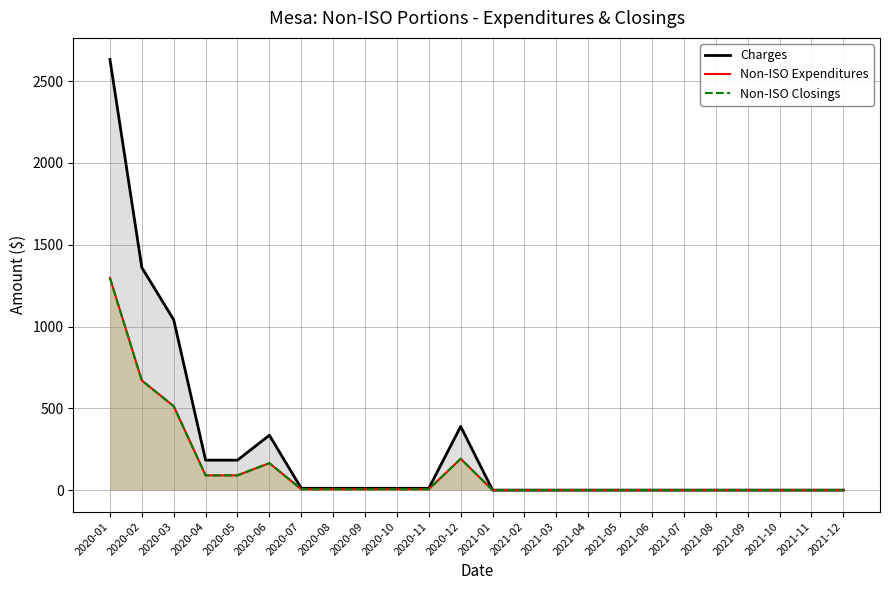

At which category is the sum across all series the highest?

2020-01